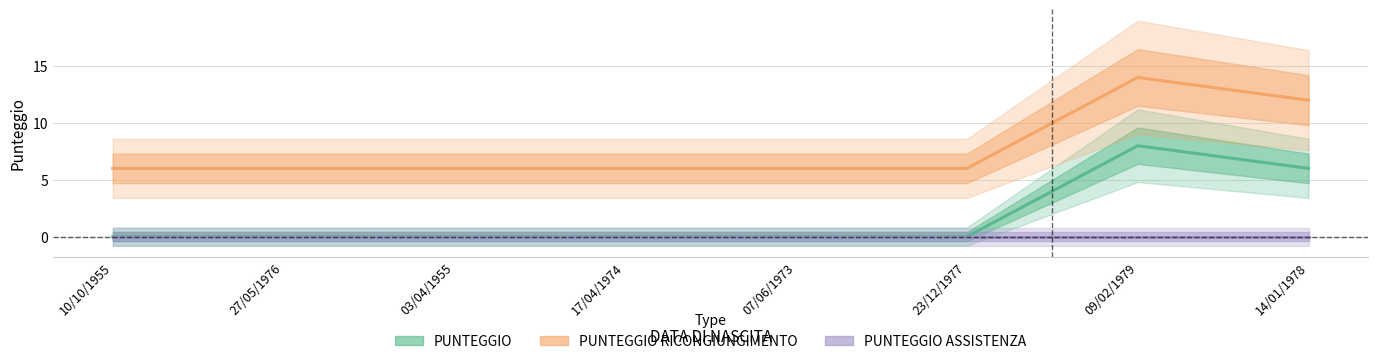

Which series has the largest total across all categories?

PUNTEGGIO RICONGIUNGIMENTO